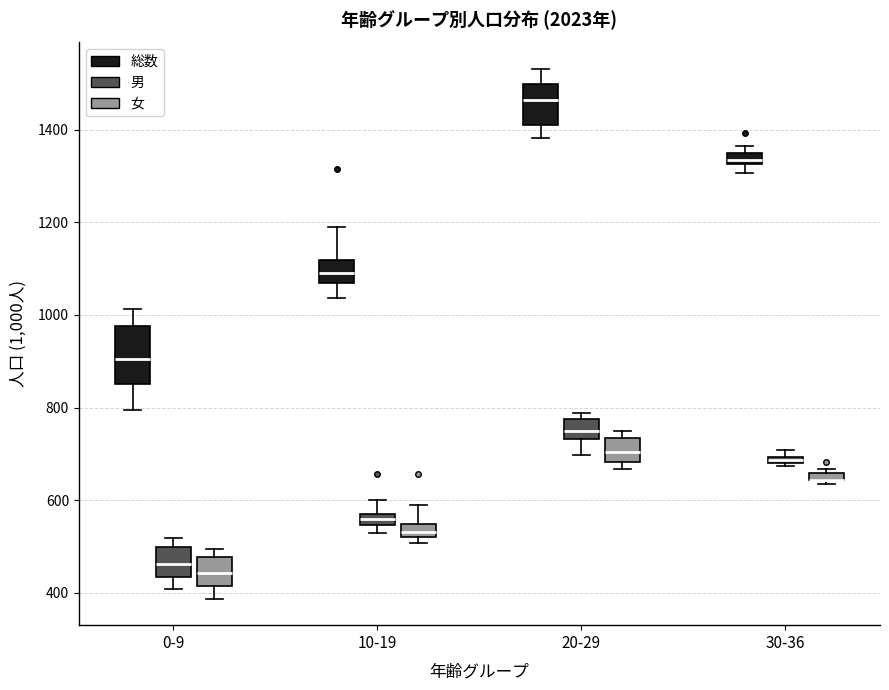

Where is the upper edge of the box for 30-36 (女) on the y-axis? The values are not printed on the chart, so give them approximately, as read against the axis.

660